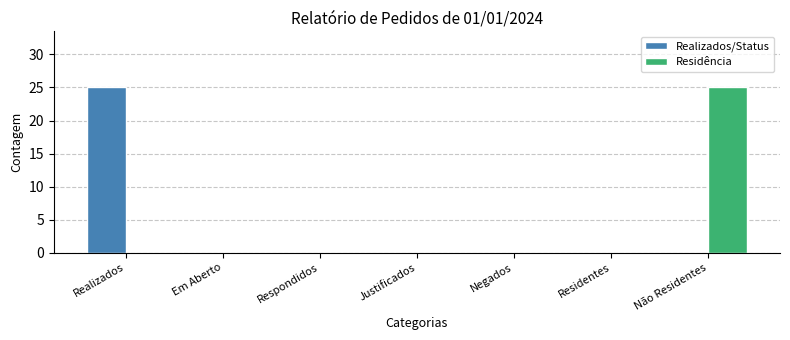

Is it true that Realizados/Status equals 25 at Realizados?

True